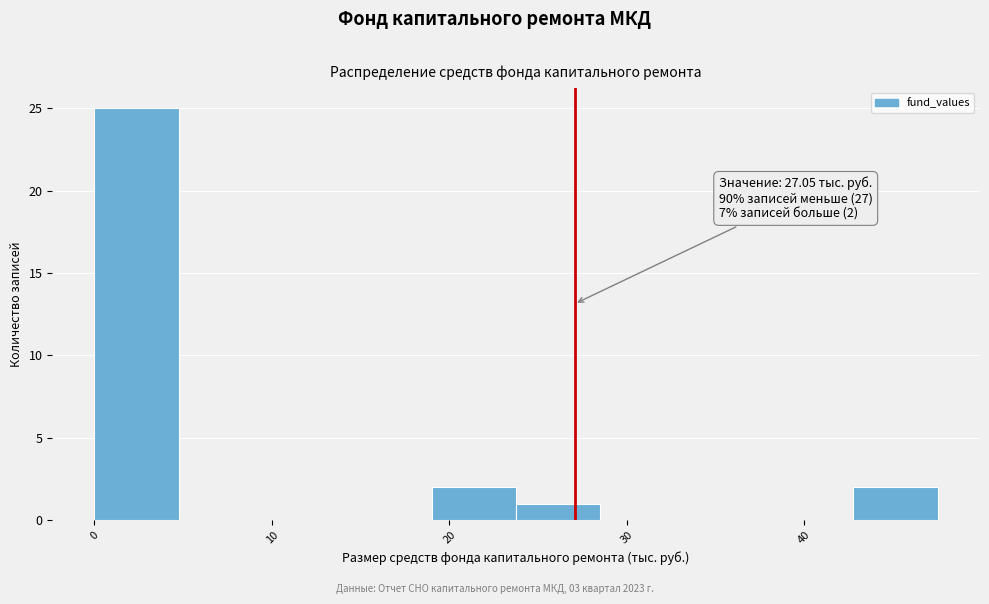

Over which range of the x-axis is the bar tallest?

0 to 5